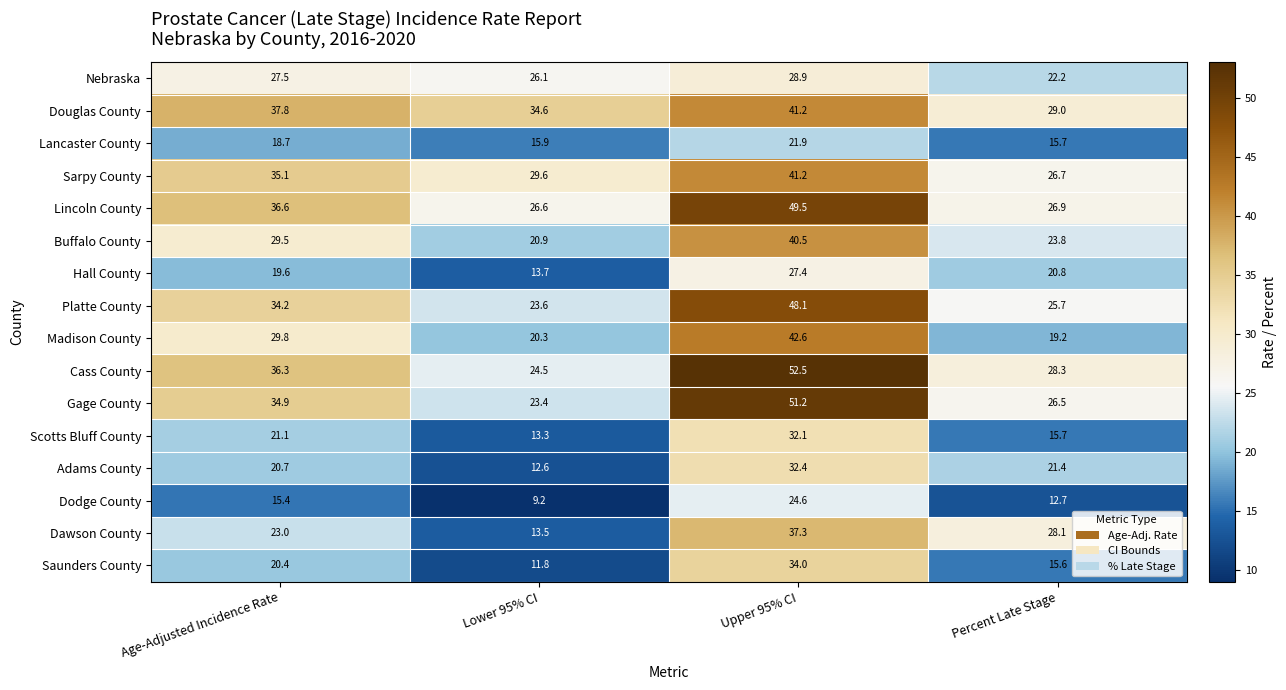

At how many categories does at least one series exceed 45?

1